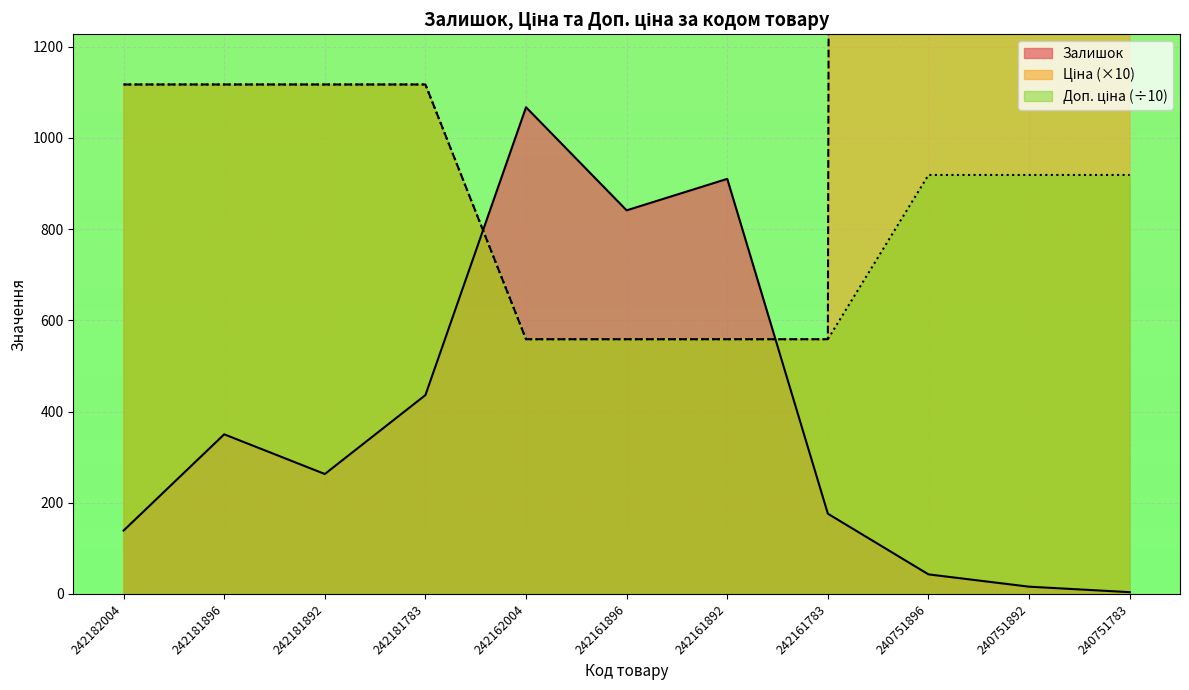

Is it true that Доп. ціна equals 537.2 at 240751892?

False